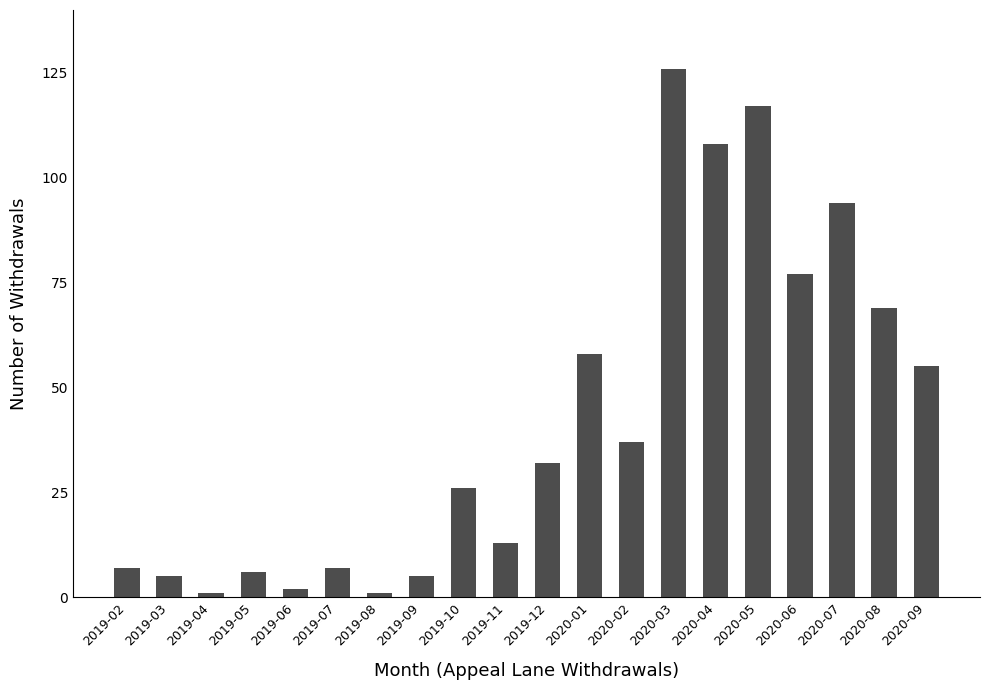

Reading left to right, what are all the values shown in this chart?

7	5	1	6	2	7	1	5	26	13	32	58	37	126	108	117	77	94	69	55